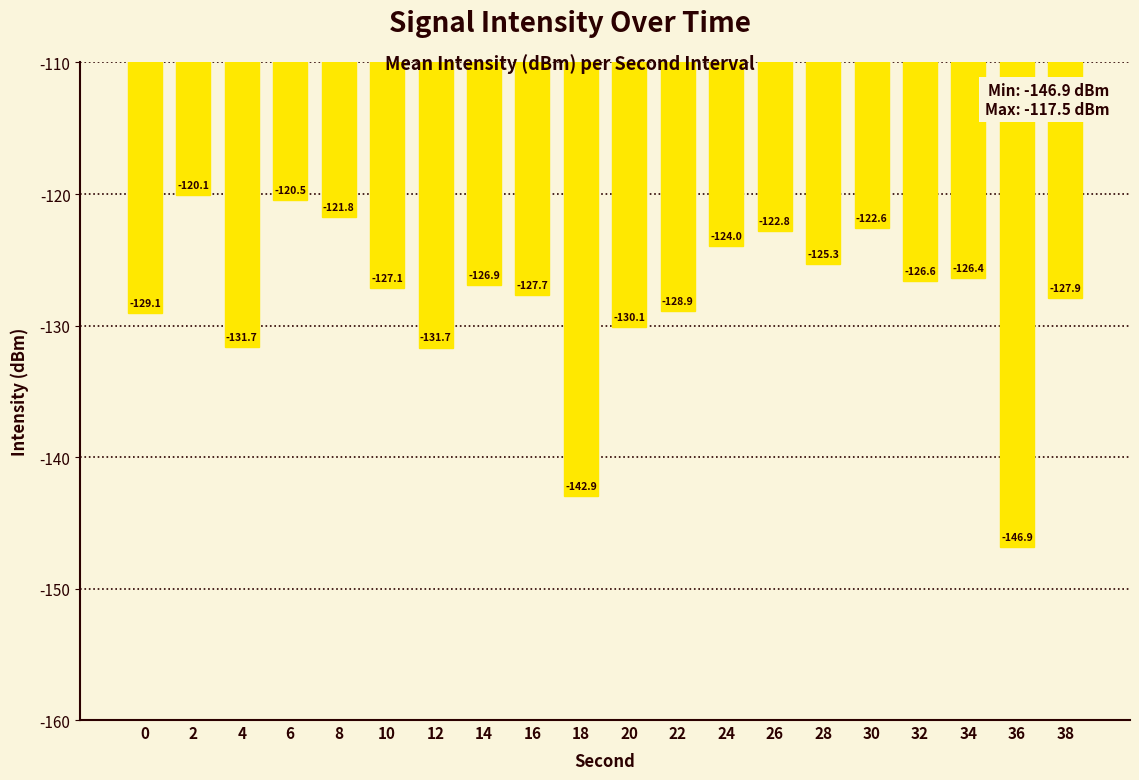

How many data points are above -126?

7